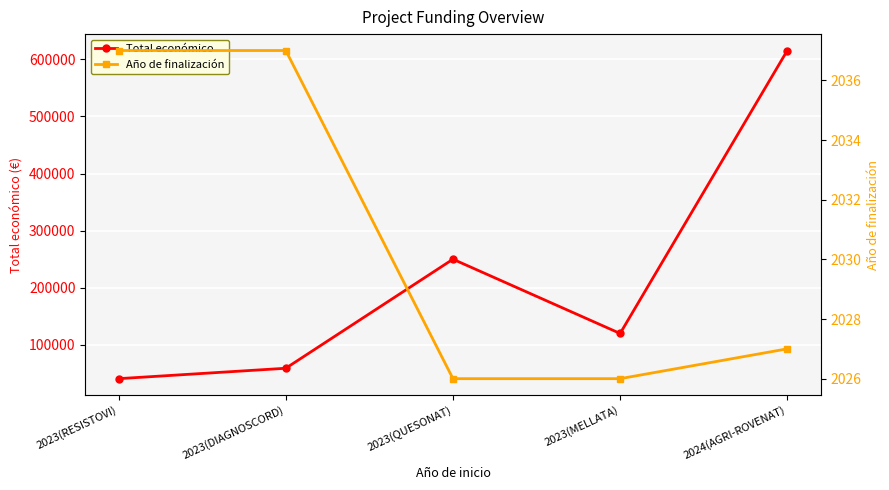

Reading left to right, extract all data points from this chart.

Total económico: 2023(RESISTOVI)=40876	2023(DIAGNOSCORD)=59106	2023(QUESONAT)=250000	2023(MELLATA)=120000	2024(AGRI-ROVENAT)=615375
Año de finalización: 2023(RESISTOVI)=2037	2023(DIAGNOSCORD)=2037	2023(QUESONAT)=2026	2023(MELLATA)=2026	2024(AGRI-ROVENAT)=2027